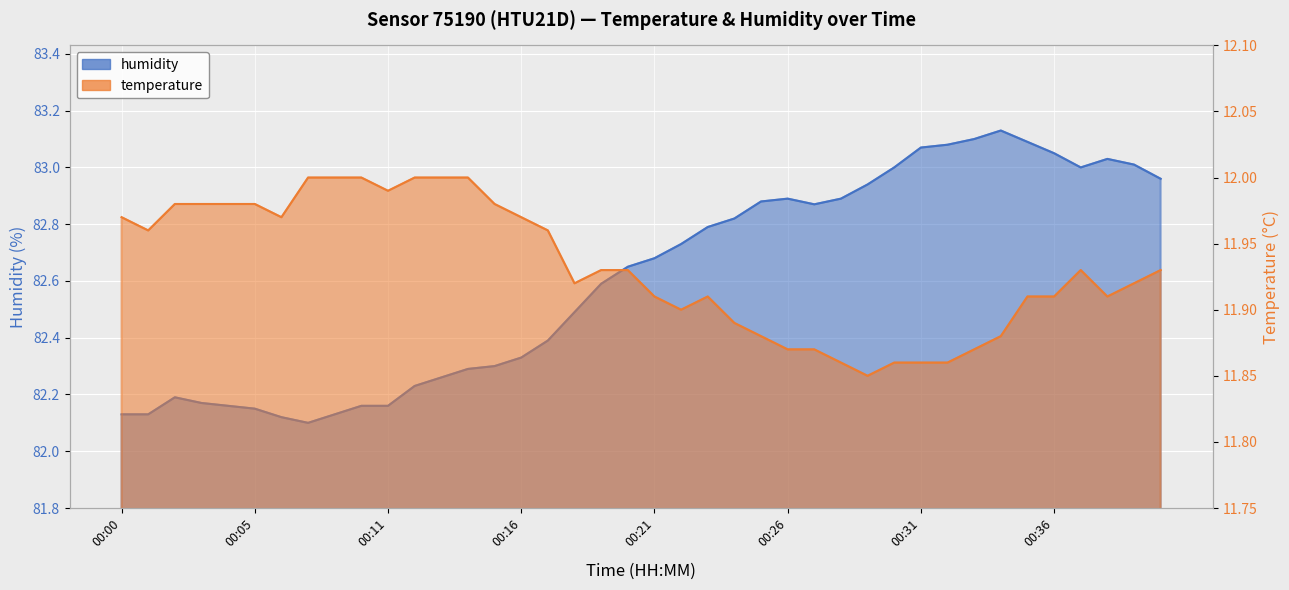

Rank the series by their average value, from highest to lowest.

humidity, temperature